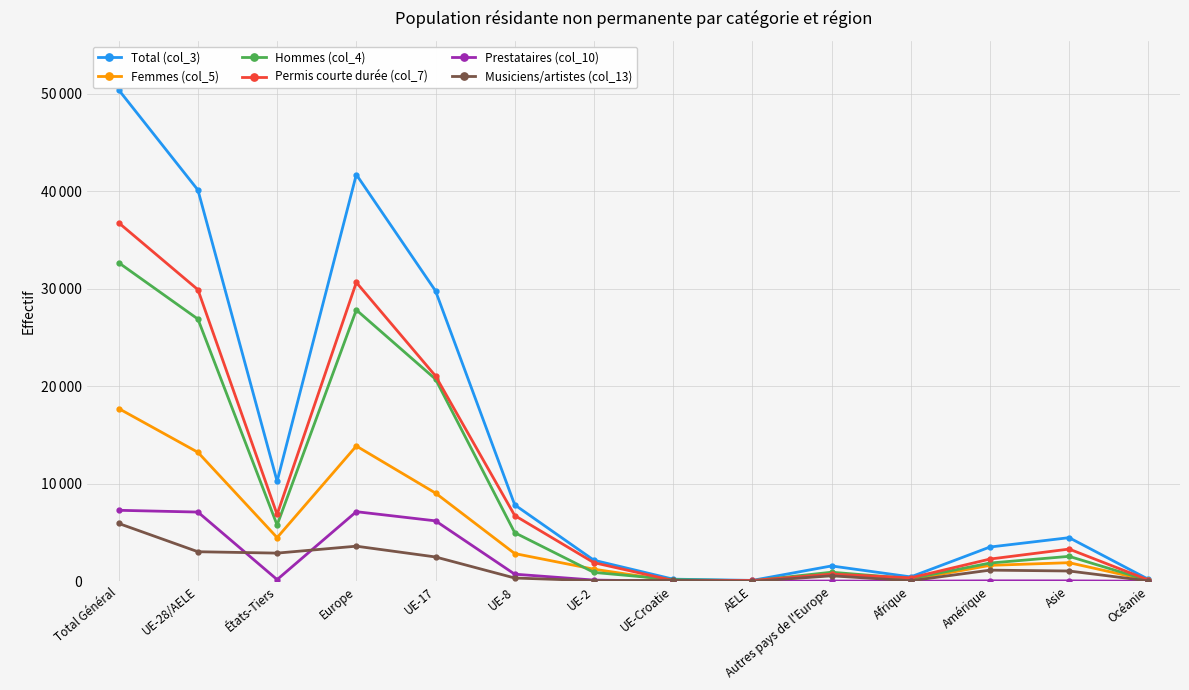

What is the lowest value of the Musiciens/artistes (col_13) series?

2